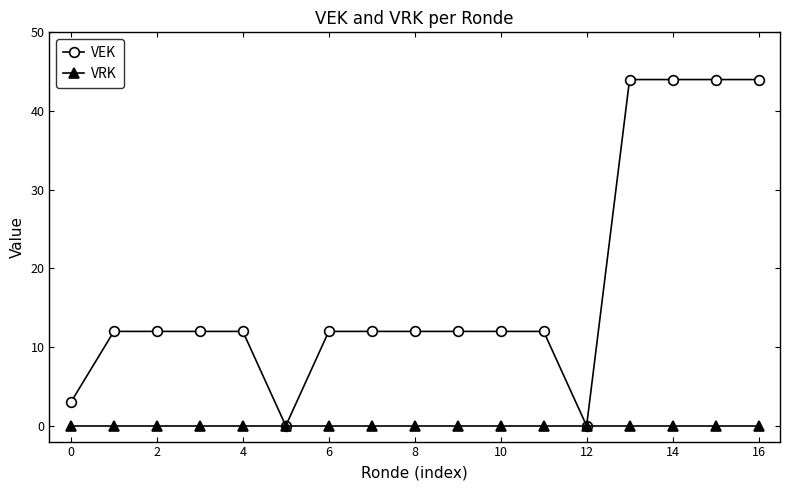

What is the maximum value shown in the chart?

44